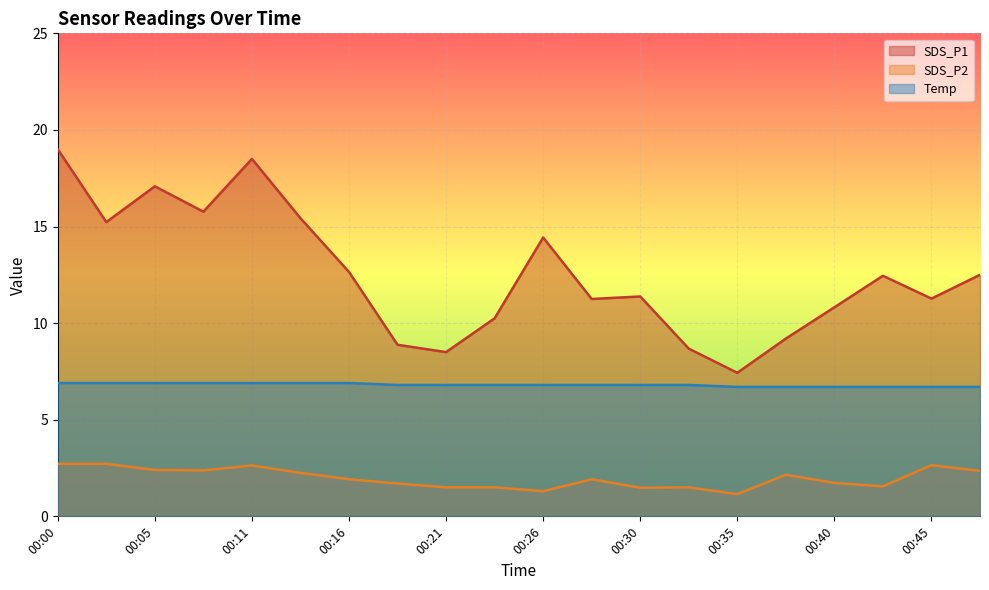

What is the difference between the maximum and minimum values in the SDS_P2 series?

1.6